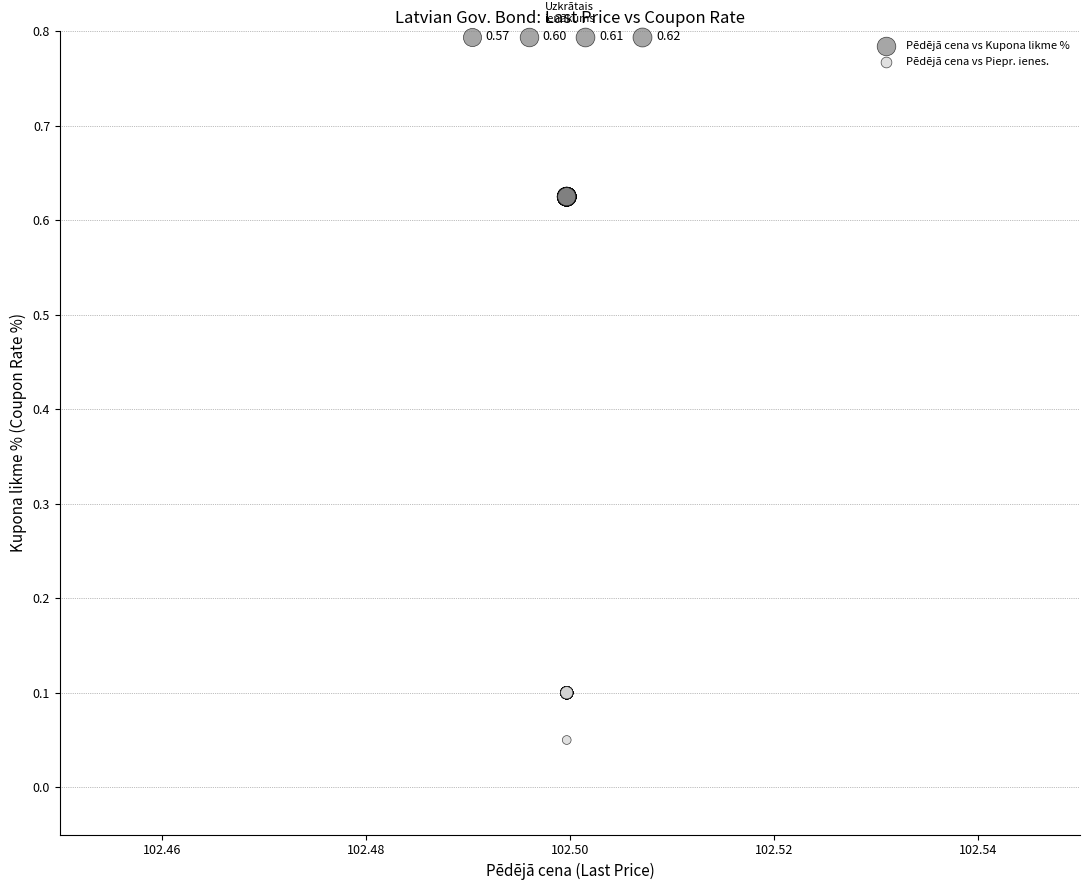

What are all the series names shown in the legend?

Pēdējā cena vs Kupona likme %, Pēdējā cena vs Piepr. ienes.